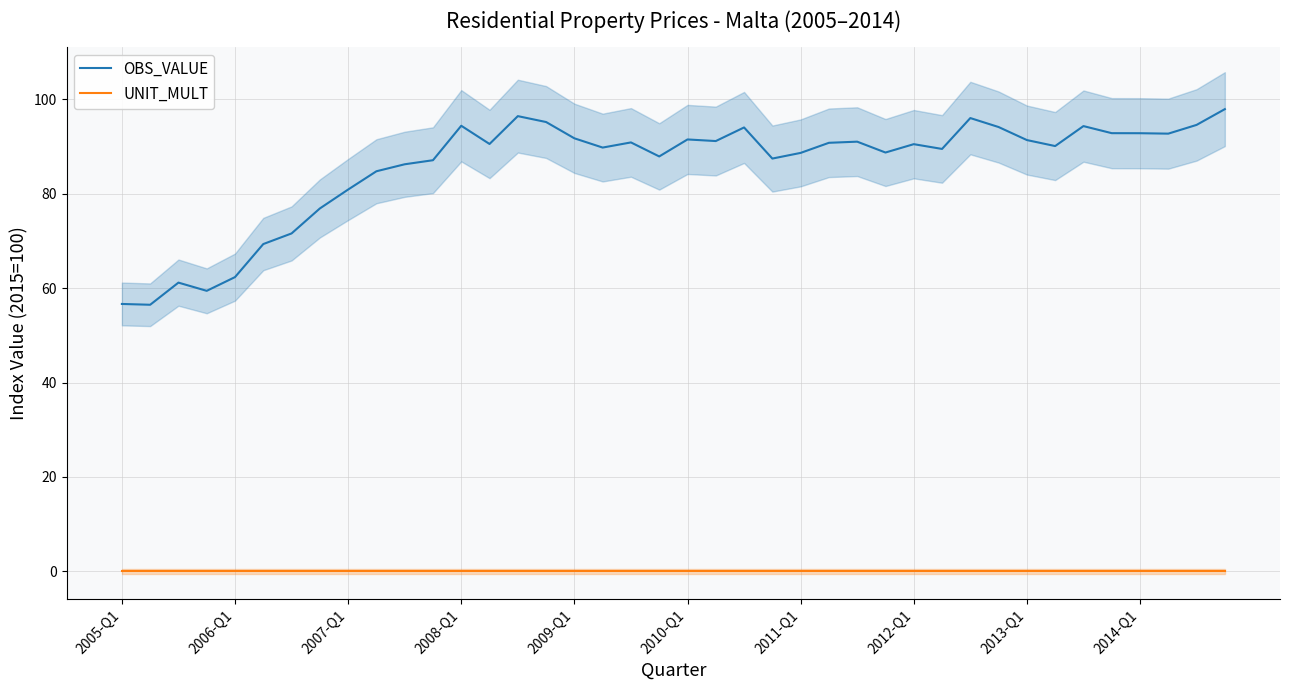

True or false: OBS_VALUE and UNIT_MULT cross at least once.

False